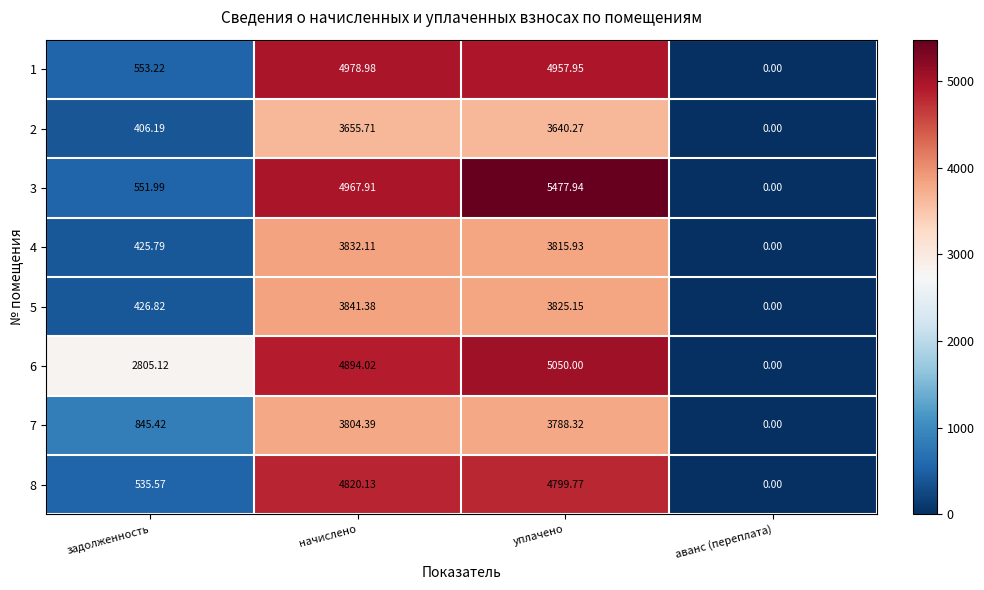

At which label does 5 reach its minimum?

аванс (переплата)